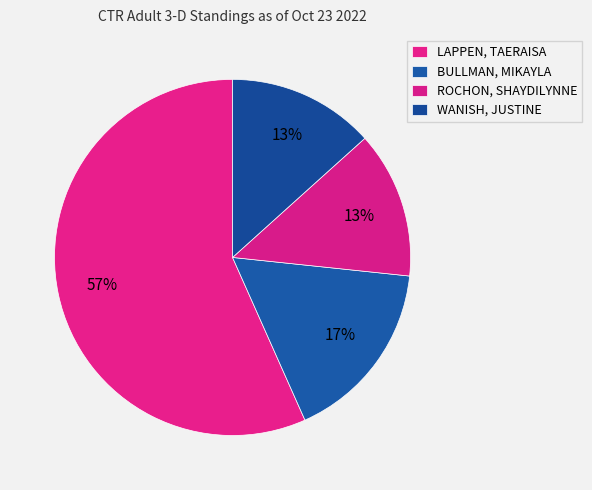

Combined, what portion of the pie is ROCHON, SHAYDILYNNE and LAPPEN, TAERAISA?

70.0%